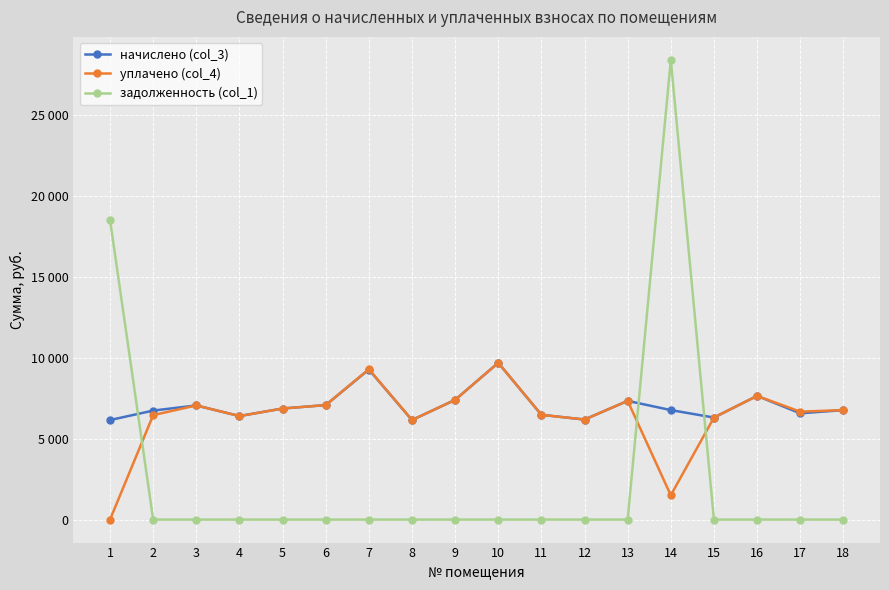

Is this an area chart (filled region under the line)?

No